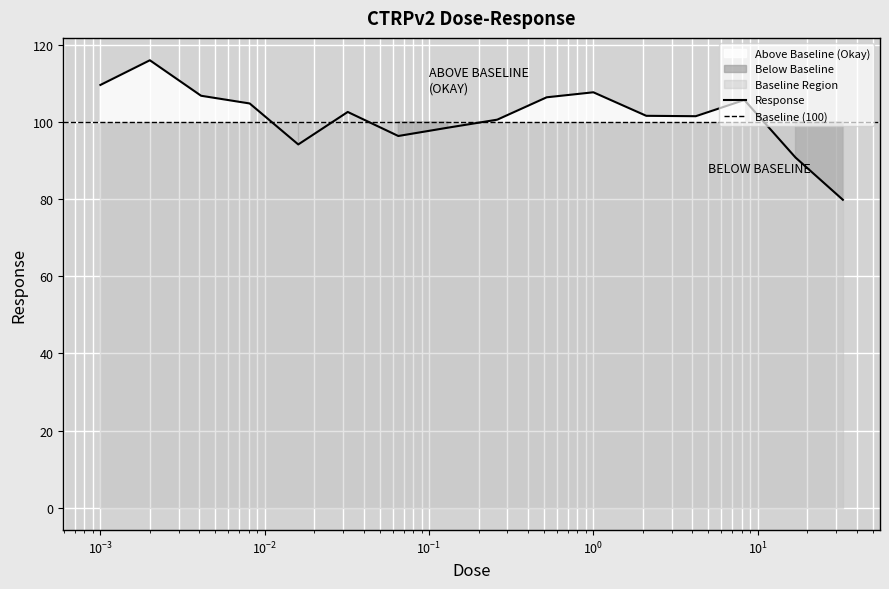

What is the ratio of the value at 0.032 to the value at 0.002?

0.9